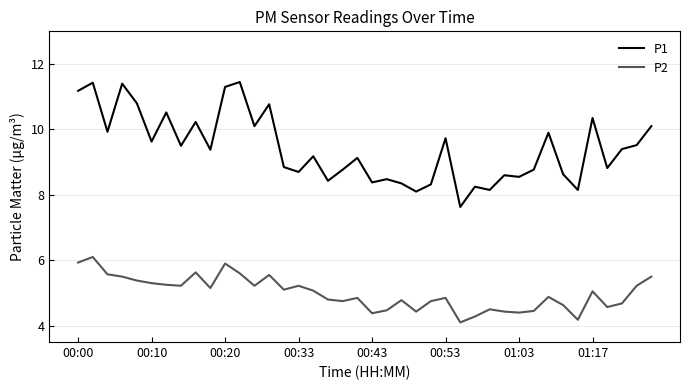

What is the difference between the maximum and minimum values in the P1 series?

3.8